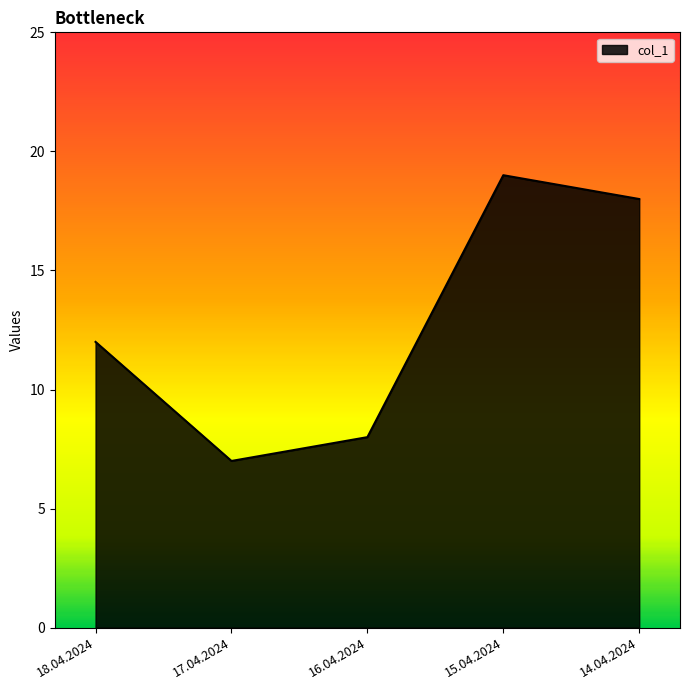

What position from the left is 18.04.2024?

1